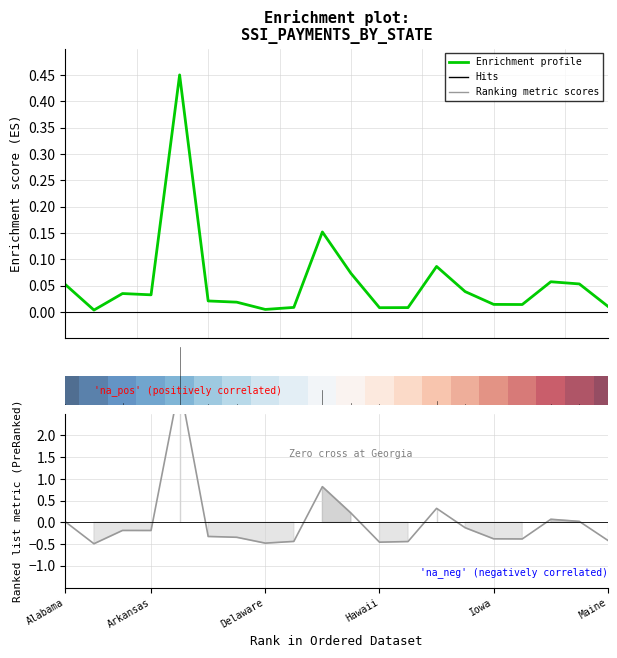

Which series changed the most between 10.0 and 15.0?

Ranking metric scores